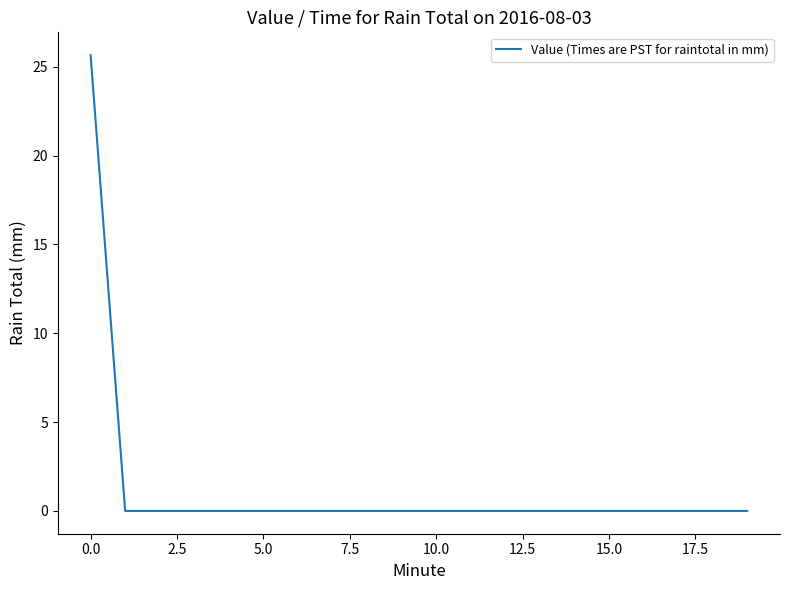

How many lines are shown in the chart?

1